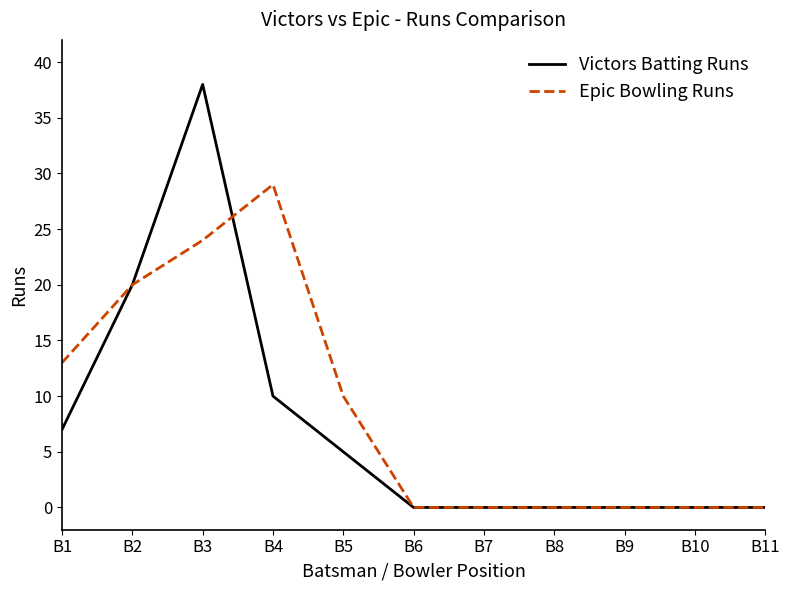

Rank the series by their maximum value, from lowest to highest.

Epic Bowling Runs, Victors Batting Runs